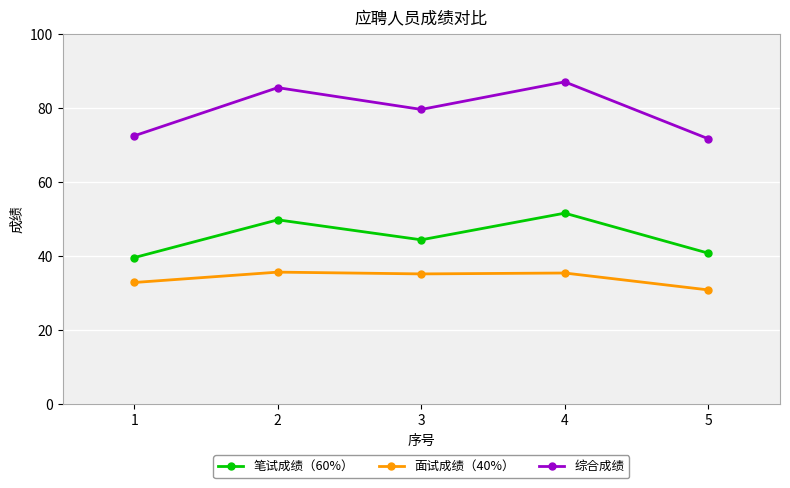

At which label does 面试成绩（40%） first exceed 35?

2